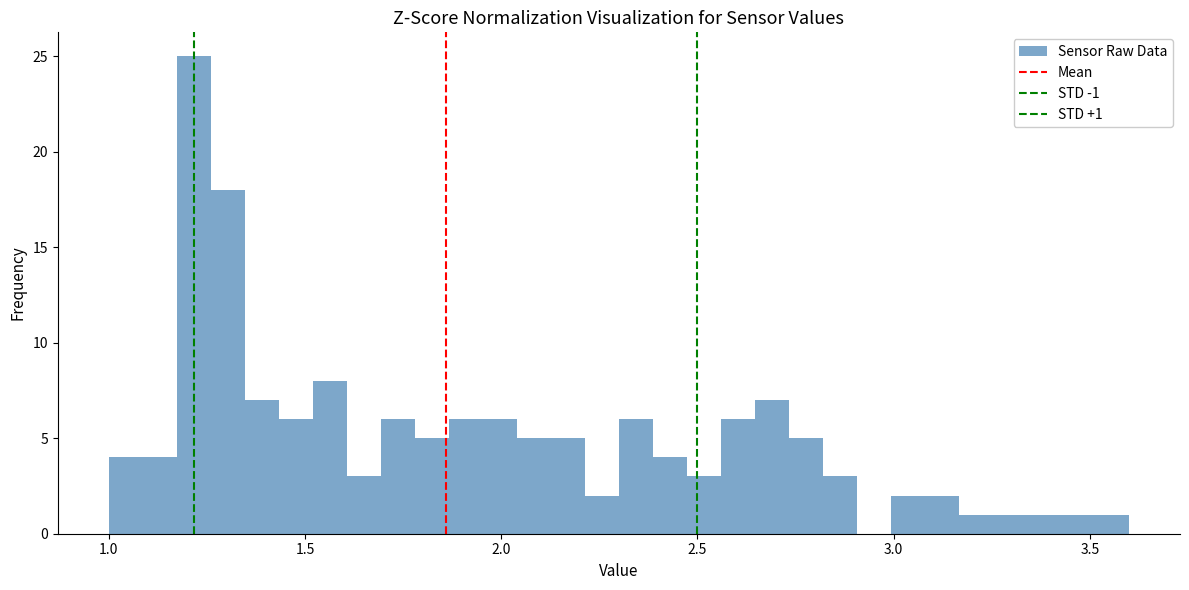

Around what value on the x-axis is the tallest bar? Give the approximate position of its centre, as read against the axis.

1.20